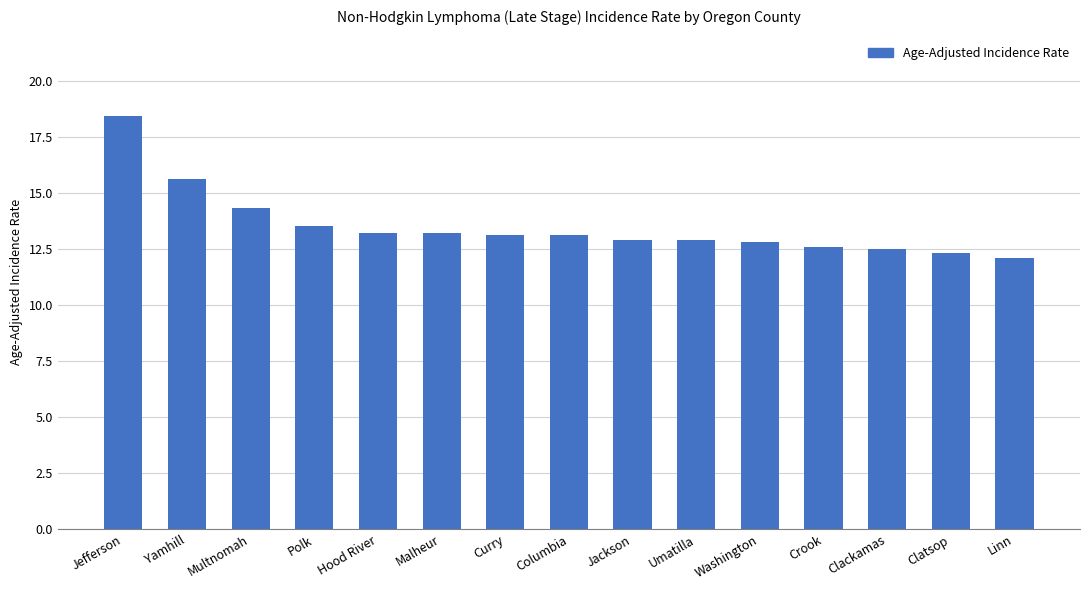

Where does the data first go above 13?

Jefferson